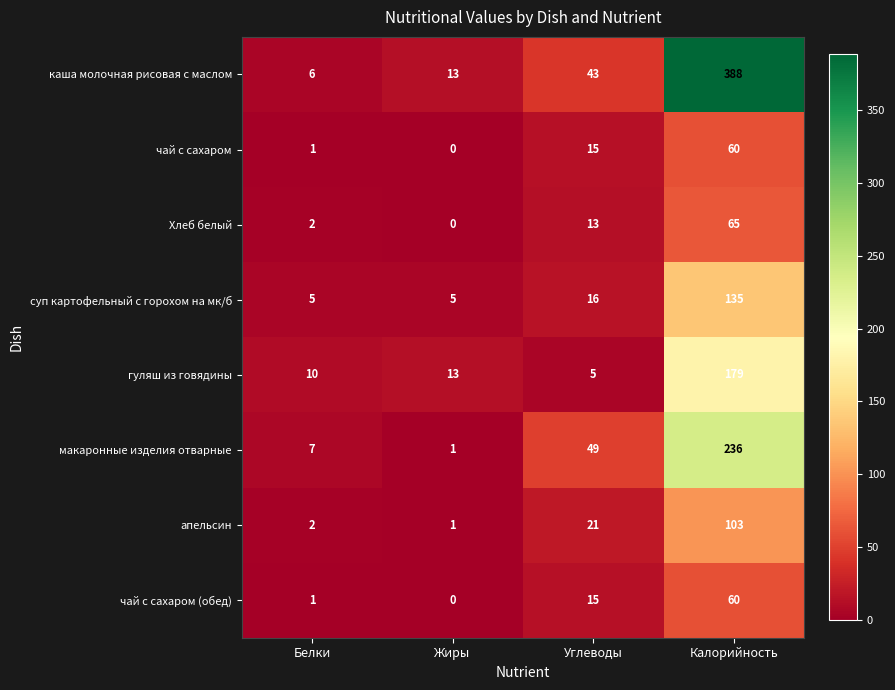

Where is чай с сахаром (обед) nearest to the value 30?

Углеводы